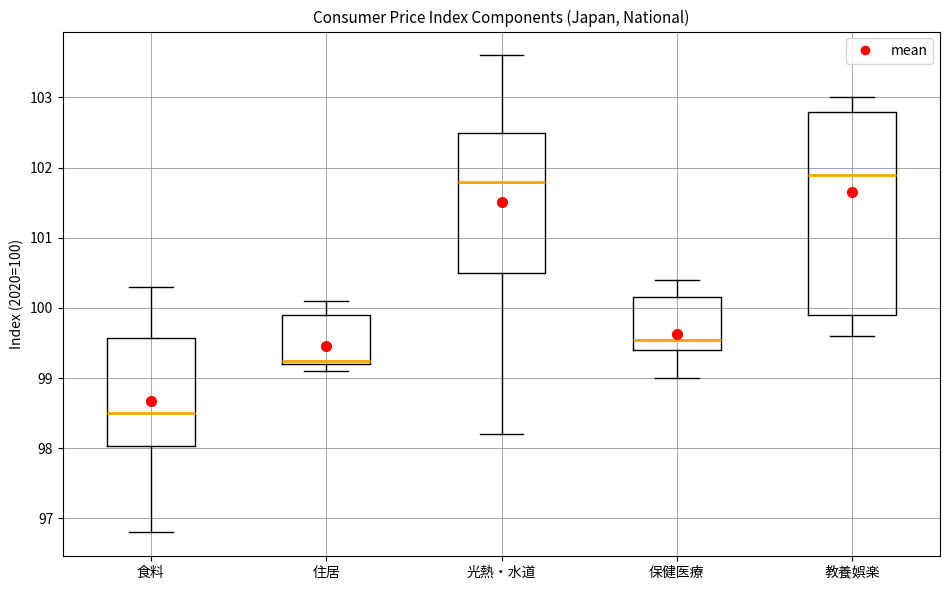

Which box is the tallest, from its lower edge to its upper edge?

教養娯楽